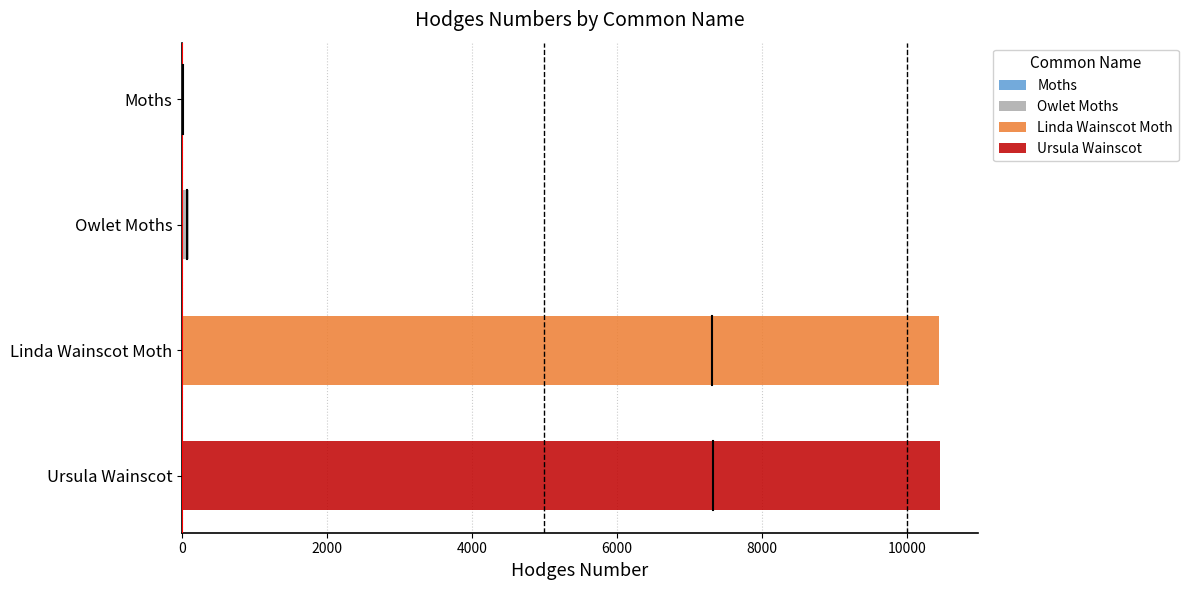

The value at Ursula Wainscot is 4501.4. True or false?

False